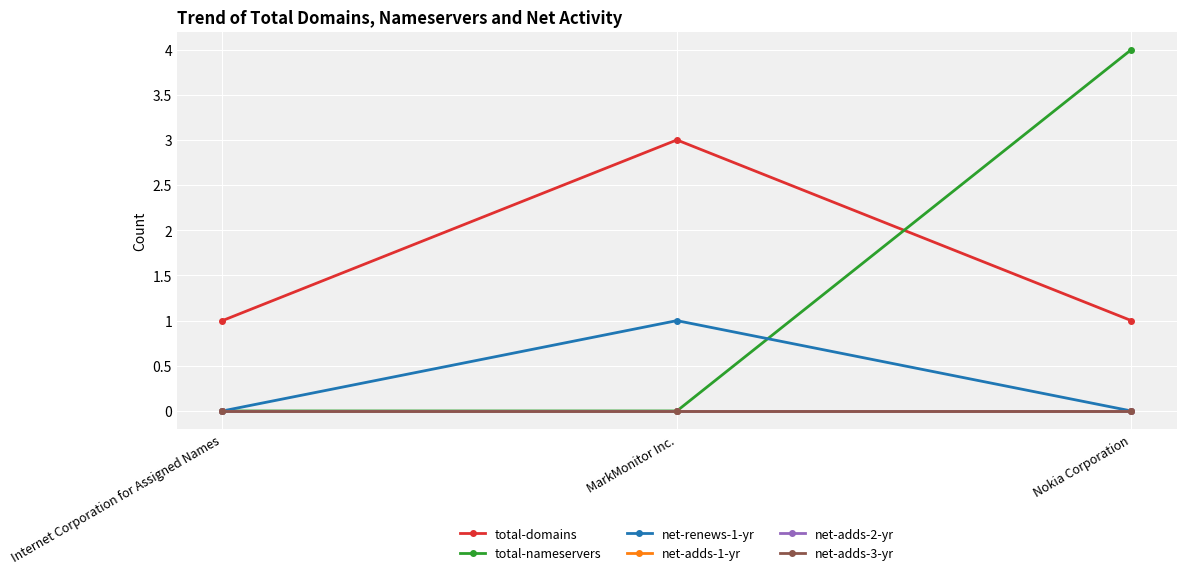

Reading left to right, what are all the values shown in this chart?

total-domains: Internet Corporation for Assigned Names=1	MarkMonitor Inc.=3	Nokia Corporation=1
total-nameservers: Internet Corporation for Assigned Names=0	MarkMonitor Inc.=0	Nokia Corporation=4
net-renews-1-yr: Internet Corporation for Assigned Names=0	MarkMonitor Inc.=1	Nokia Corporation=0
net-adds-1-yr: Internet Corporation for Assigned Names=0	MarkMonitor Inc.=0	Nokia Corporation=0
net-adds-2-yr: Internet Corporation for Assigned Names=0	MarkMonitor Inc.=0	Nokia Corporation=0
net-adds-3-yr: Internet Corporation for Assigned Names=0	MarkMonitor Inc.=0	Nokia Corporation=0